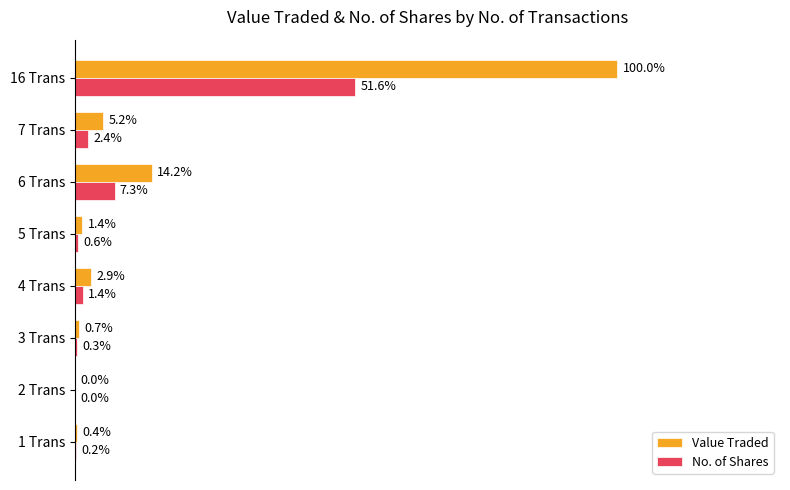

At which label is No. of Shares closest to 25?

6 Trans